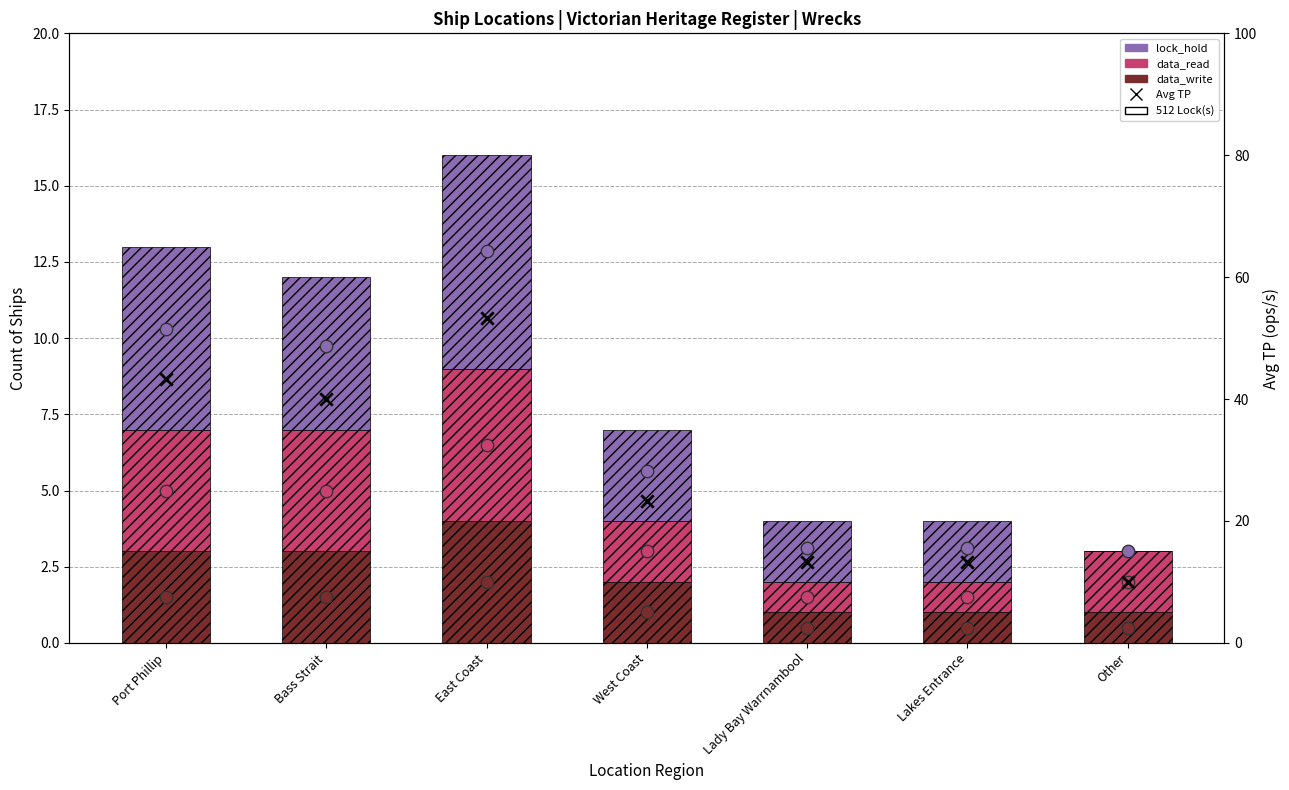

Is the value of lock_hold at East Coast greater than the value of data_read at Lakes Entrance?

Yes